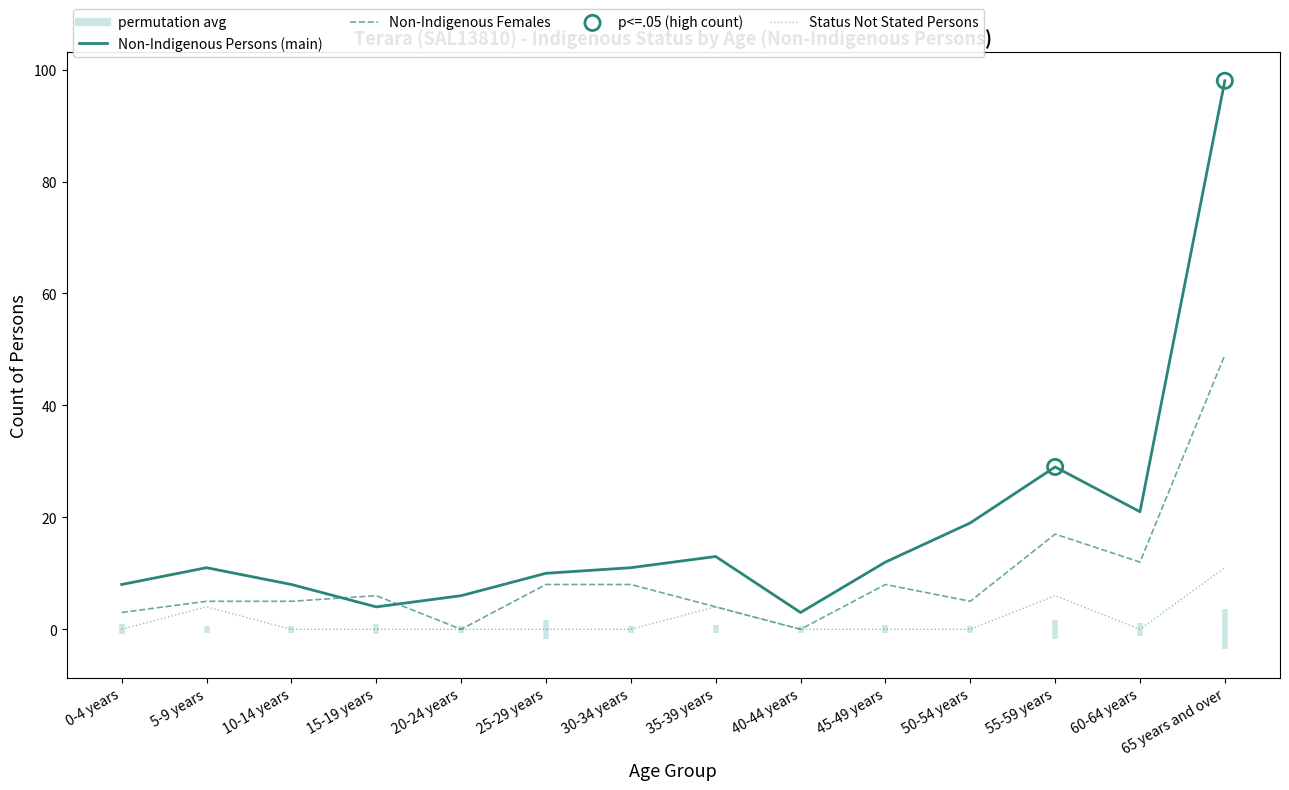

Is it true that Non-Indigenous Persons (main) equals 29 at 55-59 years?

True